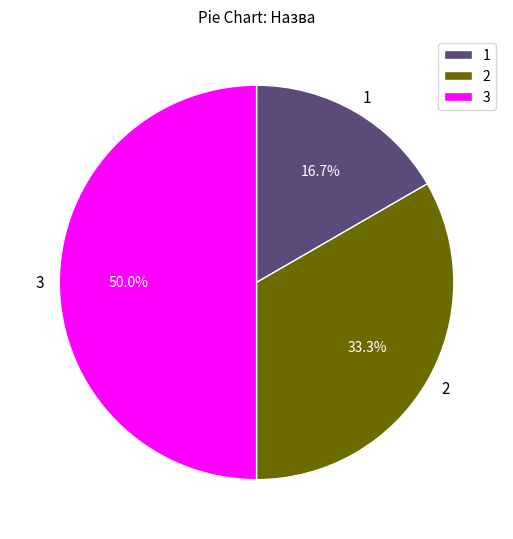

Rank the categories by value from highest to lowest.

3, 2, 1